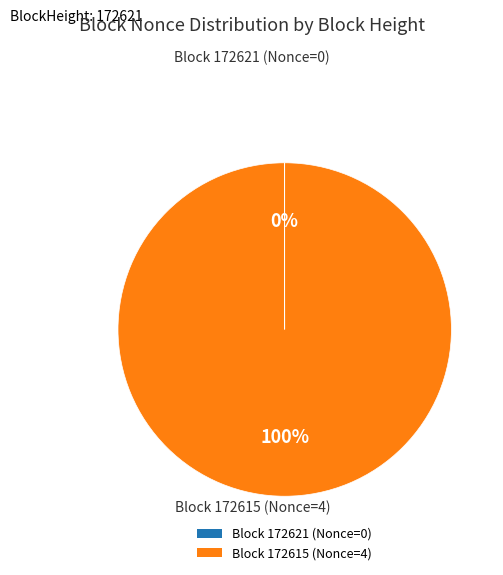

Is there any slice that represents more than half of the pie?

Yes